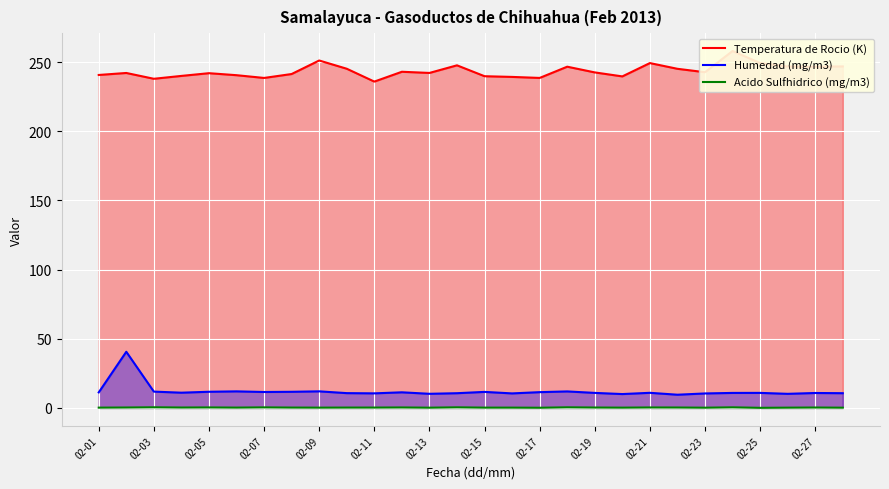

True or false: Acido Sulfhidrico (mg/m3) has a value of 0.2 at 02-23.

True